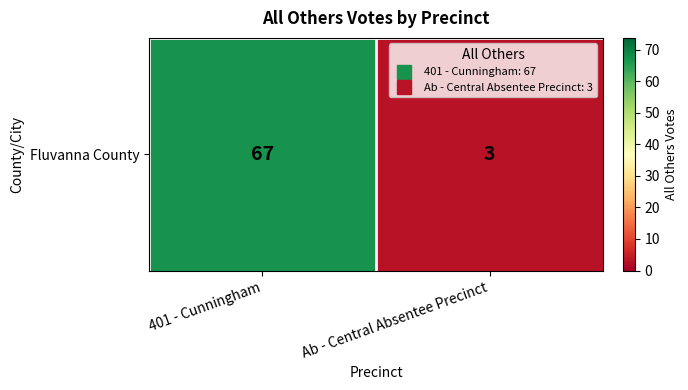

Between Ab - Central Absentee Precinct and 401 - Cunningham, which is larger?

401 - Cunningham